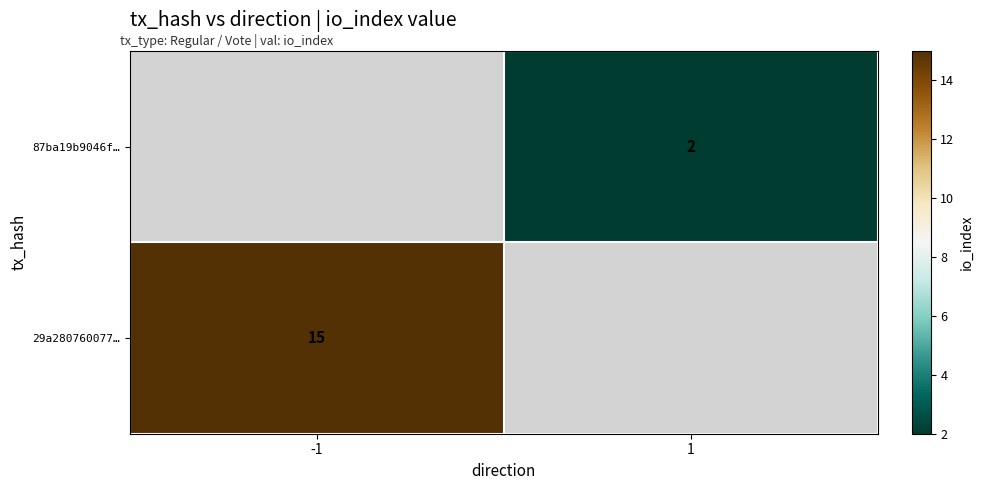

Is the value of 29a280760077… at -1 greater than the value of 87ba19b9046f… at 1?

Yes